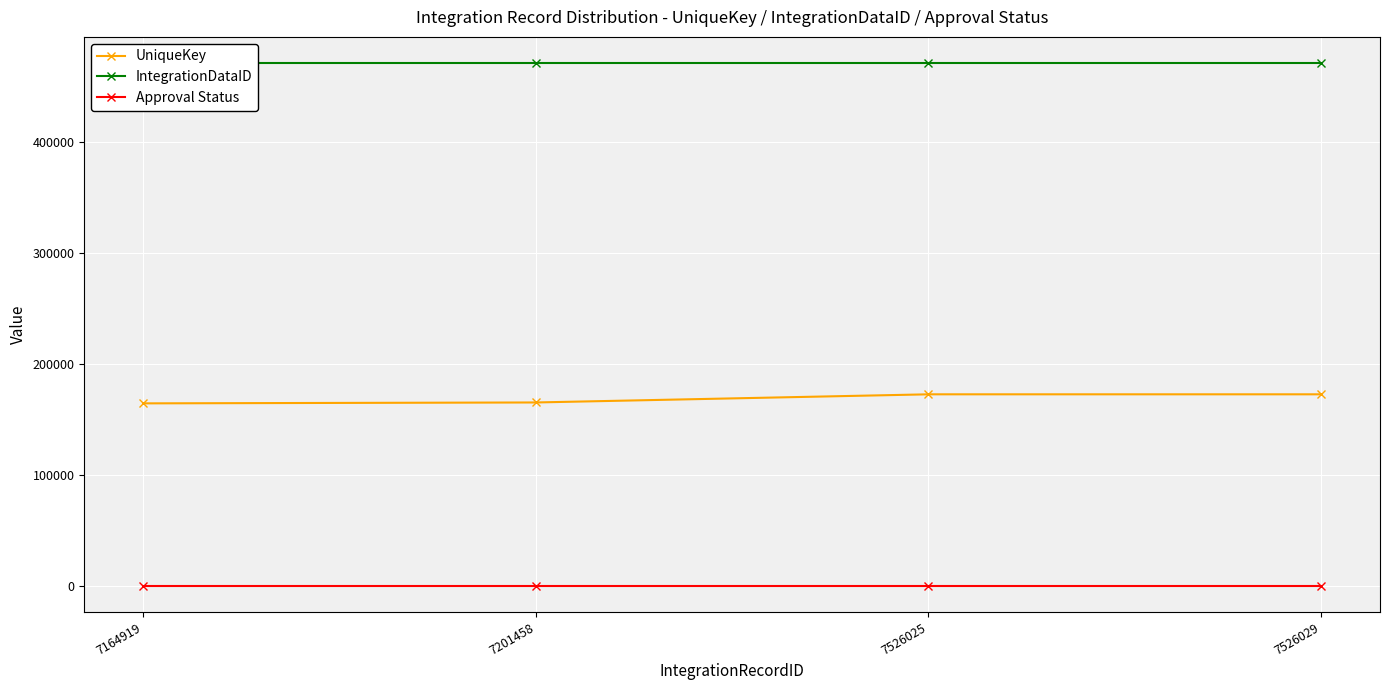

True or false: Approval Status and IntegrationDataID cross at least once.

False